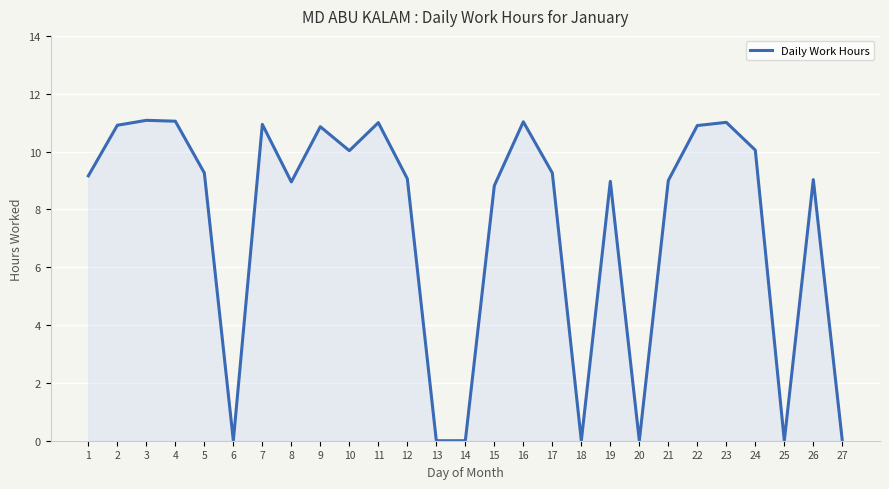

At which label does the data first exceed 9?

1